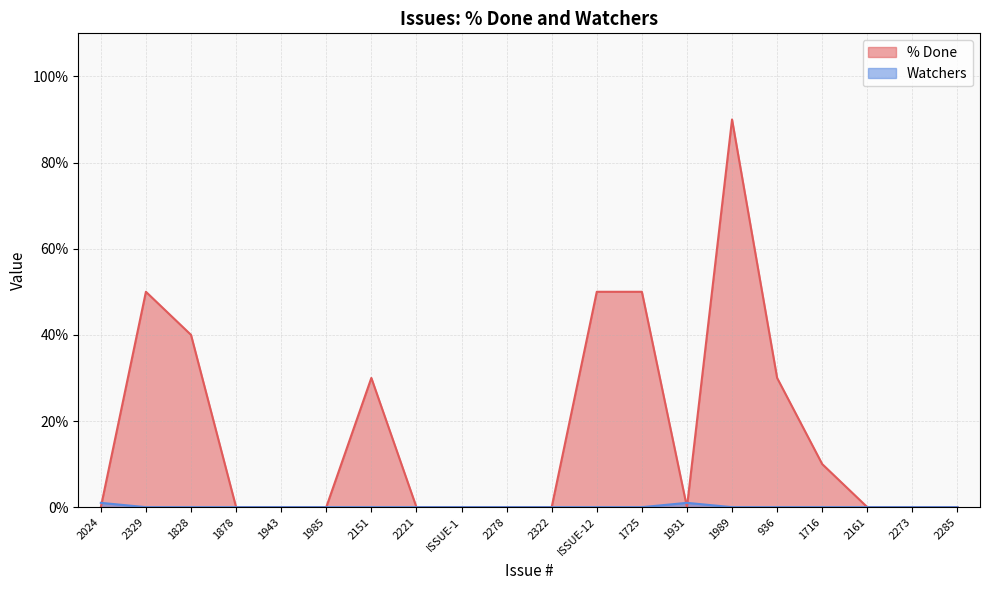

At which category is the sum across all series the highest?

1989